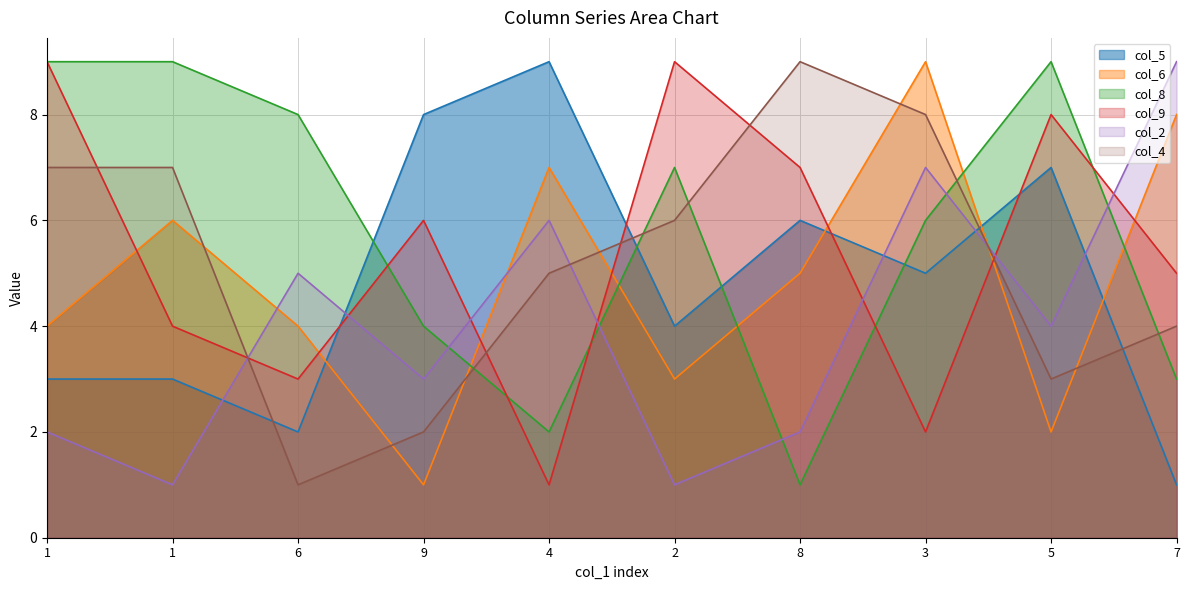

Rank the series at 4 from highest to lowest value.

col_5, col_6, col_2, col_4, col_8, col_9